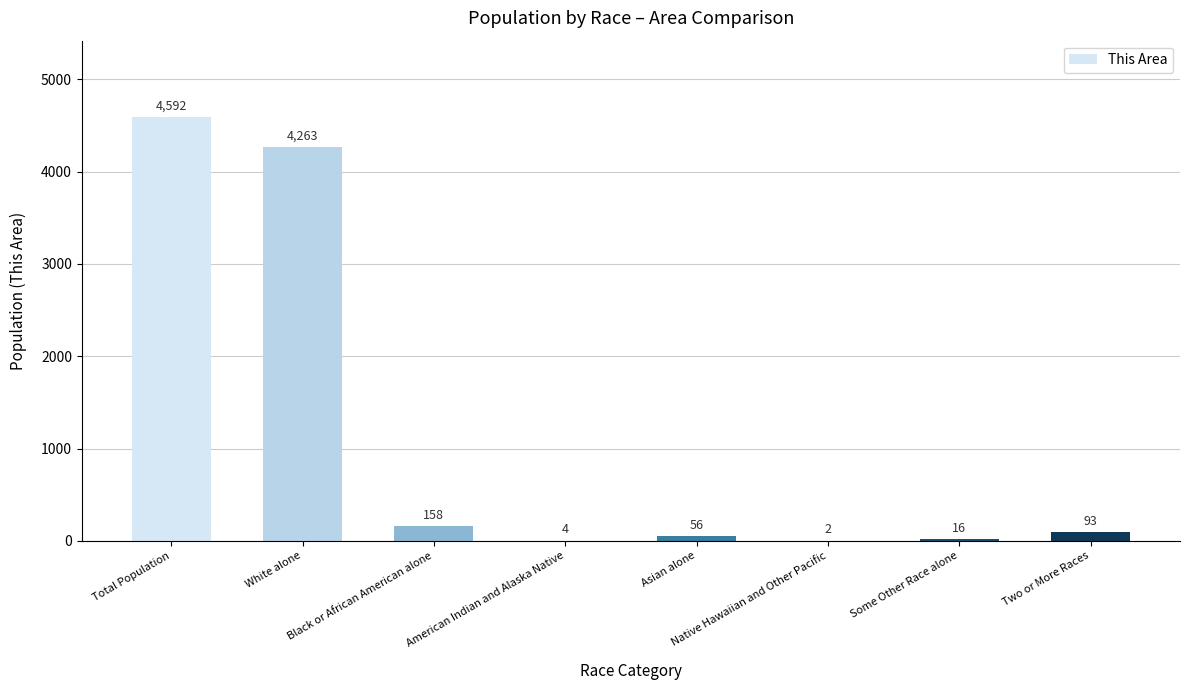

Where is the data nearest to the value 2297?

White alone